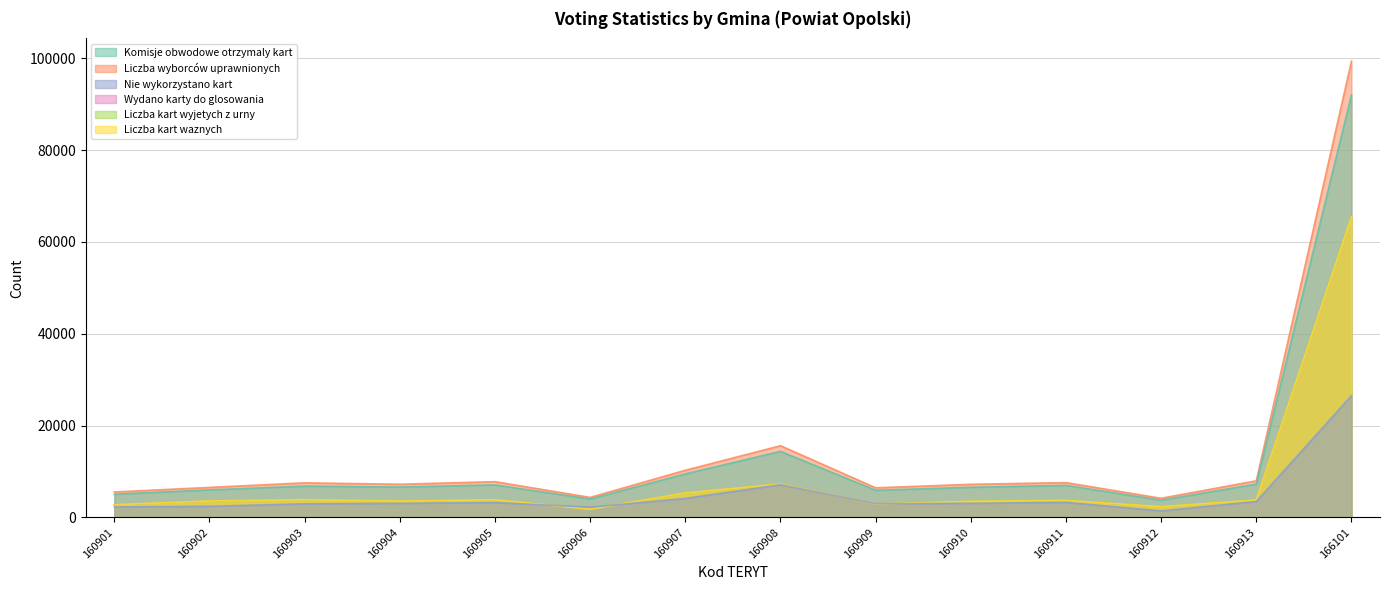

Reading left to right, extract all data points from this chart.

Komisje obwodowe otrzymaly kart: 160901=5044	160902=5999	160903=6815	160904=6616	160905=7082	160906=4003	160907=9470	160908=14390	160909=5909	160910=6564	160911=6979	160912=3758	160913=7261	166101=91988
Liczba wyborców uprawnionych: 160901=5534	160902=6531	160903=7522	160904=7214	160905=7778	160906=4354	160907=10262	160908=15612	160909=6440	160910=7203	160911=7572	160912=4164	160913=7967	166101=99340
Nie wykorzystano kart: 160901=2283	160902=2413	160903=2959	160904=3055	160905=3234	160906=2227	160907=4131	160908=7113	160909=2987	160910=3053	160911=3274	160912=1422	160913=3458	166101=26501
Wydano karty do glosowania: 160901=2761	160902=3586	160903=3856	160904=3561	160905=3848	160906=1775	160907=5338	160908=7276	160909=2922	160910=3511	160911=3705	160912=2336	160913=3803	166101=65505
Liczba kart wyjetych z urny: 160901=2759	160902=3585	160903=3855	160904=3561	160905=3848	160906=1776	160907=5337	160908=7274	160909=2922	160910=3511	160911=3704	160912=2336	160913=3803	166101=65468
Liczba kart waznych: 160901=2758	160902=3585	160903=3855	160904=3561	160905=3848	160906=1776	160907=5336	160908=7274	160909=2922	160910=3511	160911=3704	160912=2336	160913=3803	166101=65465